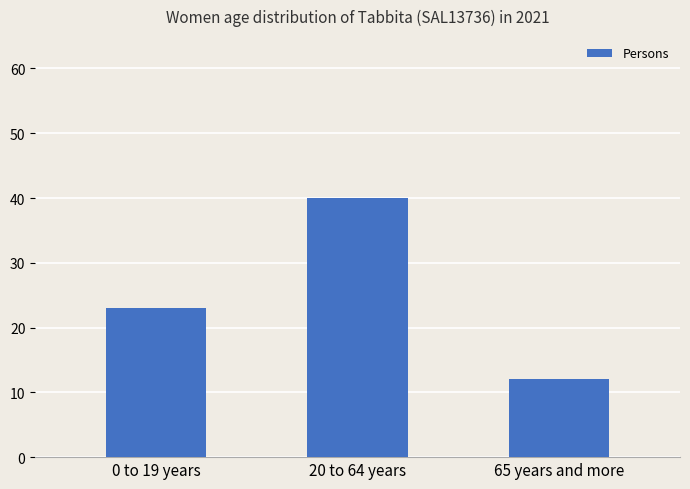

What is the change in value from 20 to 64 years to 65 years and more?

-28